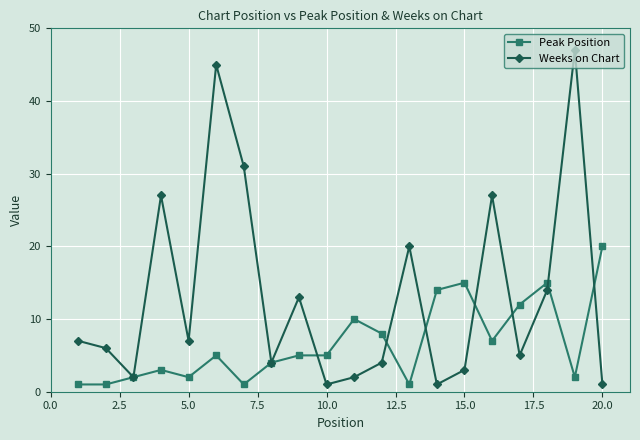

Rank the series by their maximum value, from highest to lowest.

Weeks on Chart, Peak Position